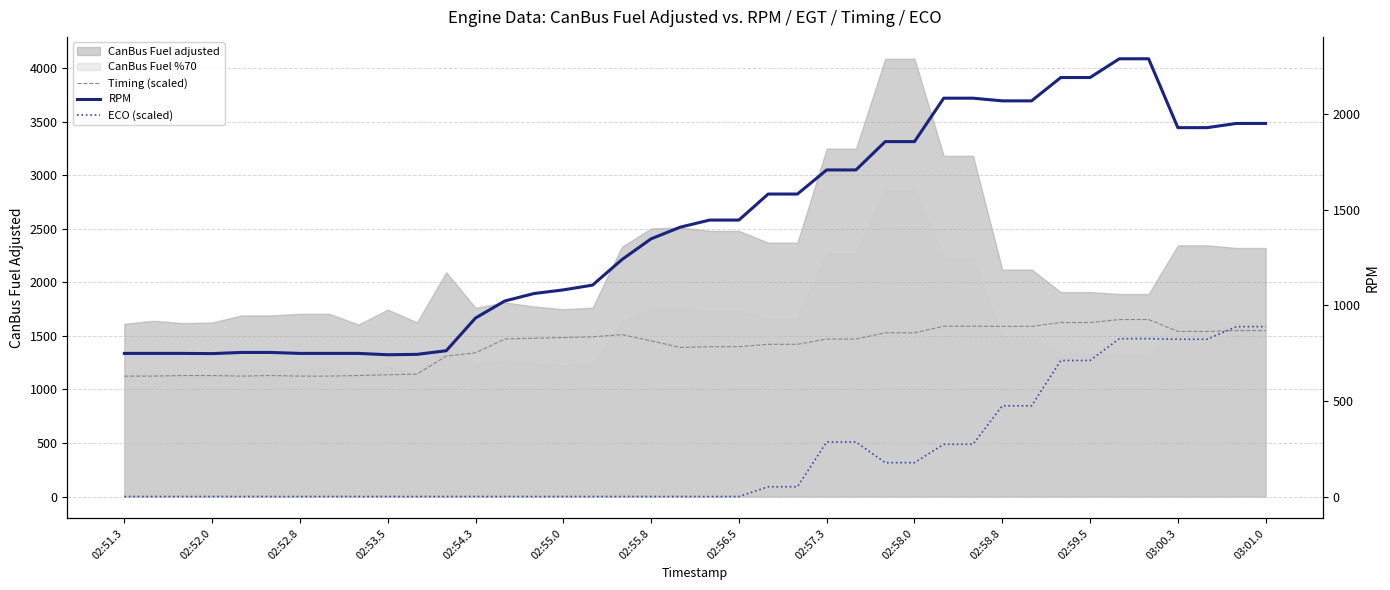

What is the difference between the highest and lowest values at 02:58.8?

1594.0